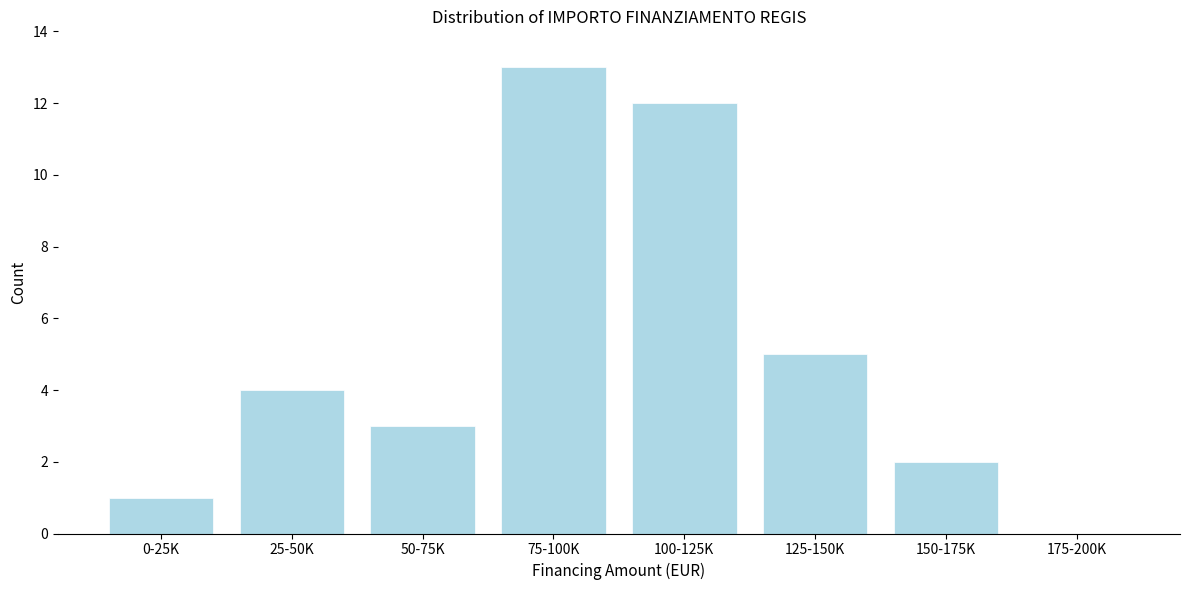

Reading left to right, extract all data points from this chart.

0-25K=1	25-50K=4	50-75K=3	75-100K=13	100-125K=12	125-150K=5	150-175K=2	175-200K=0